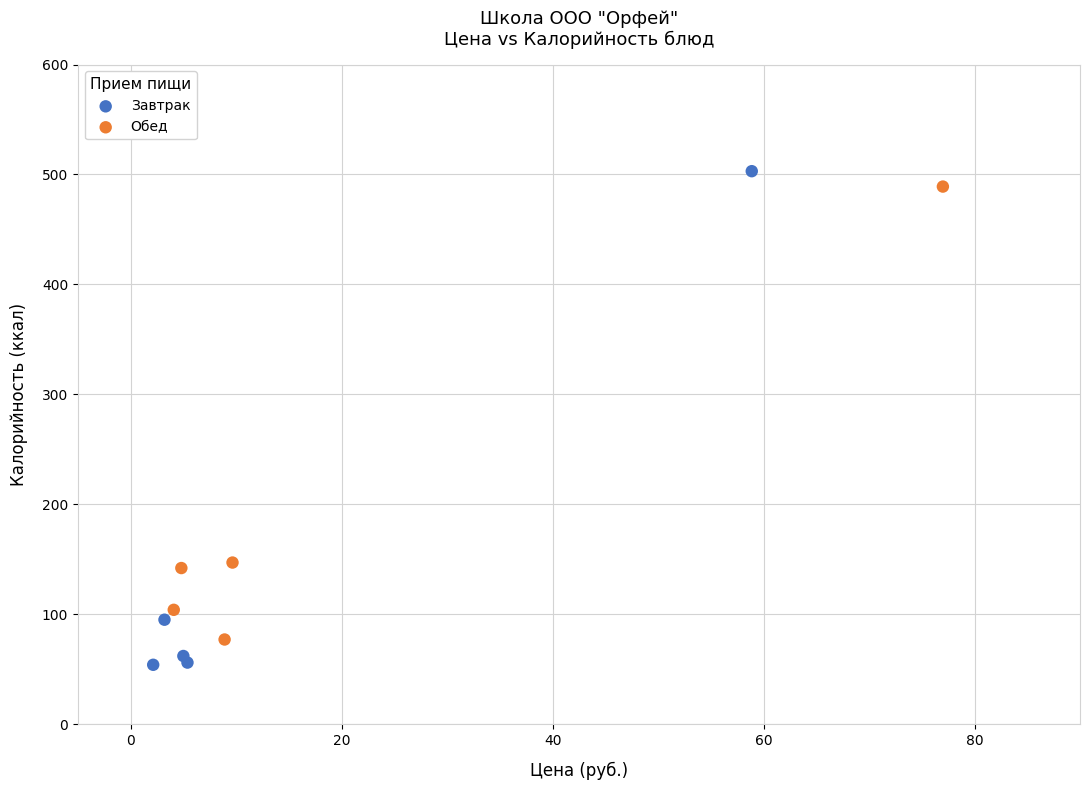

Which series reaches the maximum Y coordinate?

Завтрак